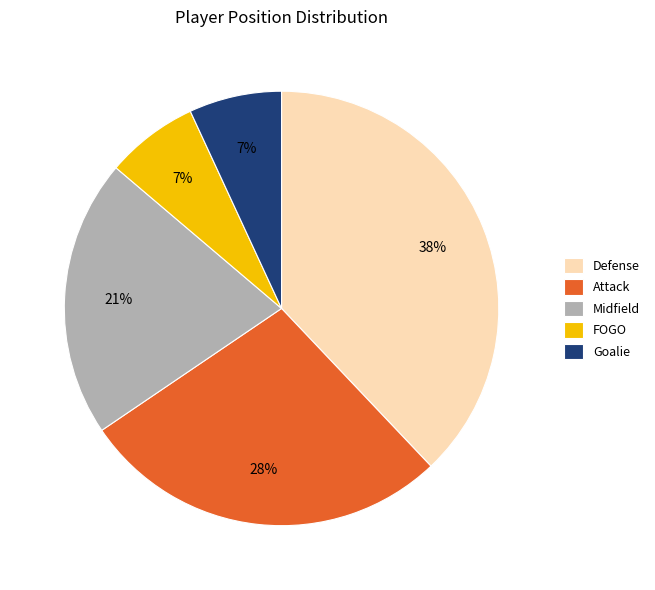

Does Defense represent more than half of the total?

No